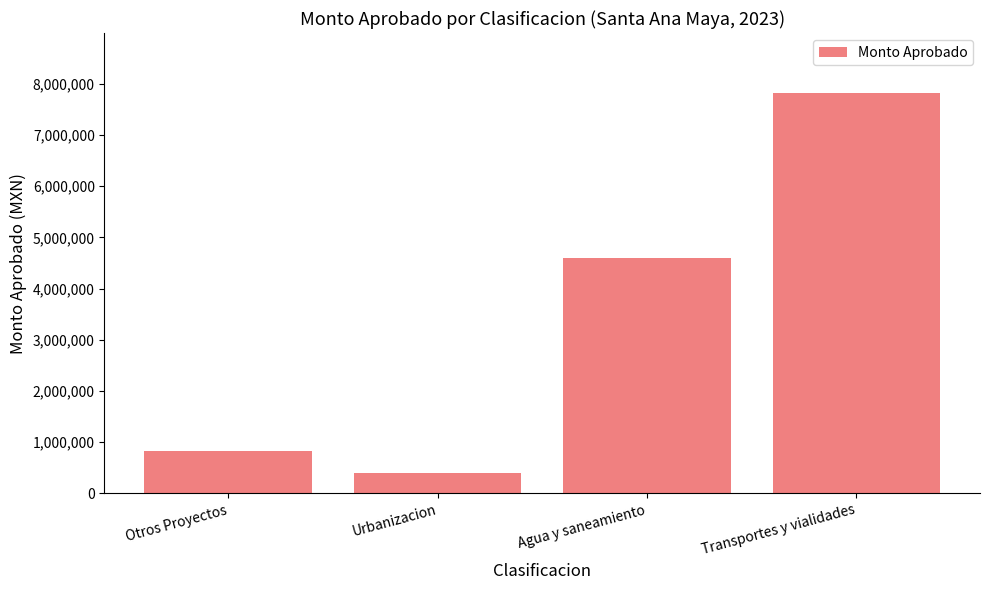

What is the change in value from Urbanizacion to Transportes y vialidades?

+7418621.1